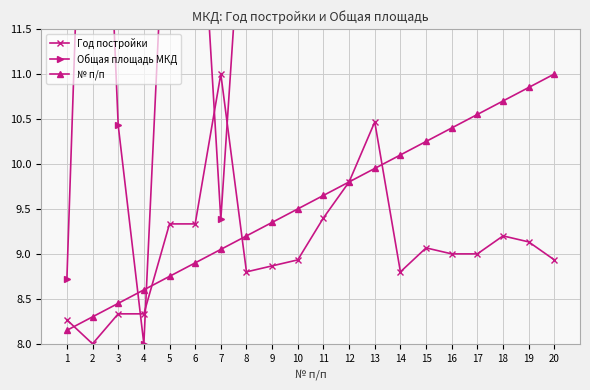

At how many categories does at least one series exceed 18?

2